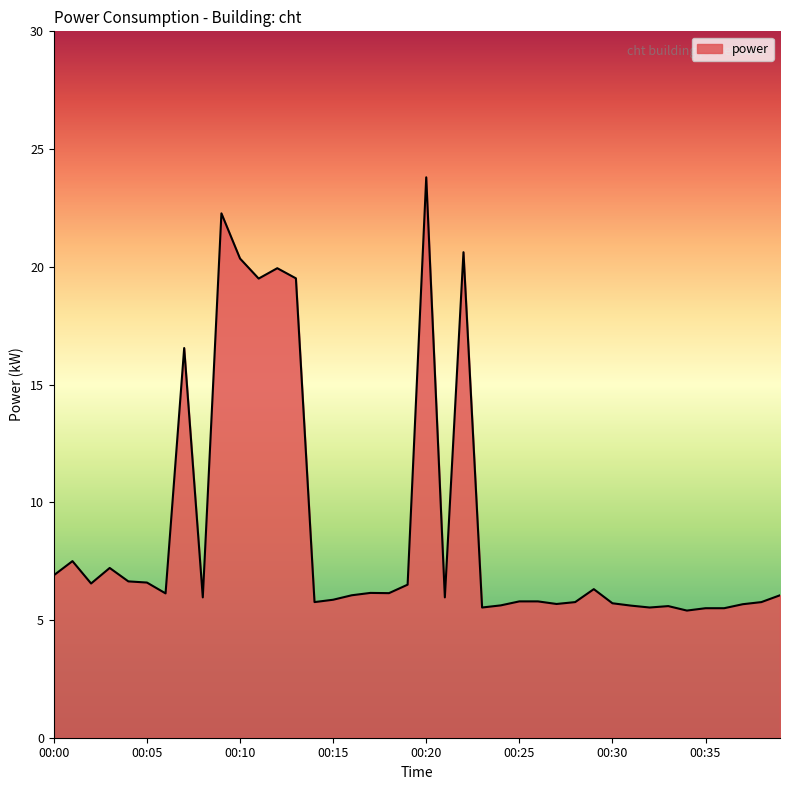

What is the smallest value displayed?

5.4